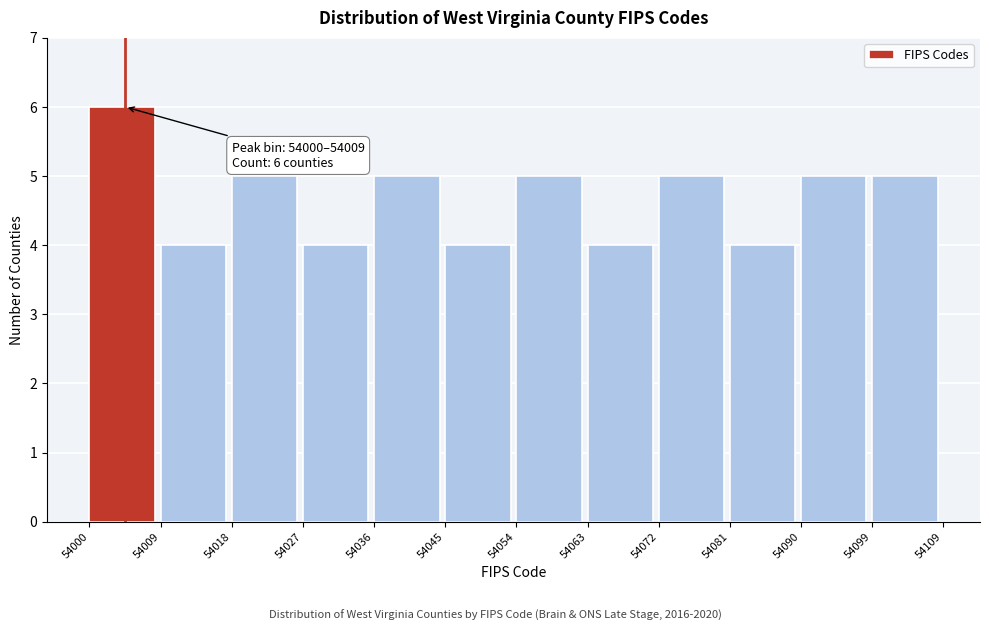

Which range on the x-axis has the tallest bar?

54000 to 54009